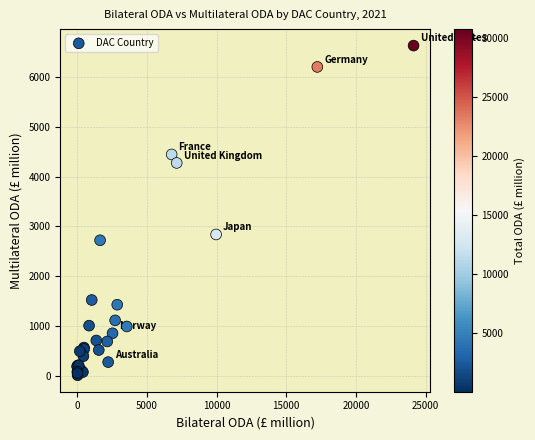

What Y value in the scatter plot is closest to 3322?

2839.1